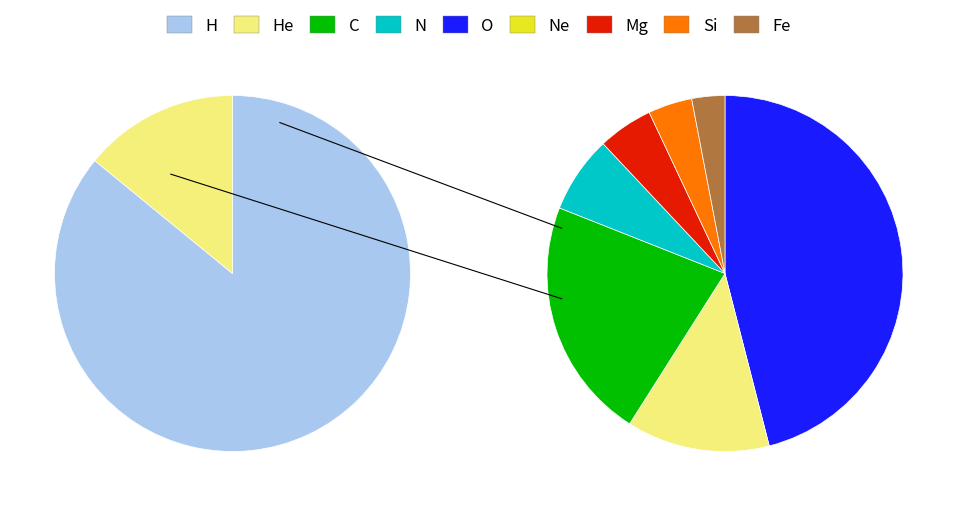

Combined, do Zone 0 and Zone 1 account for over 50%?

Yes